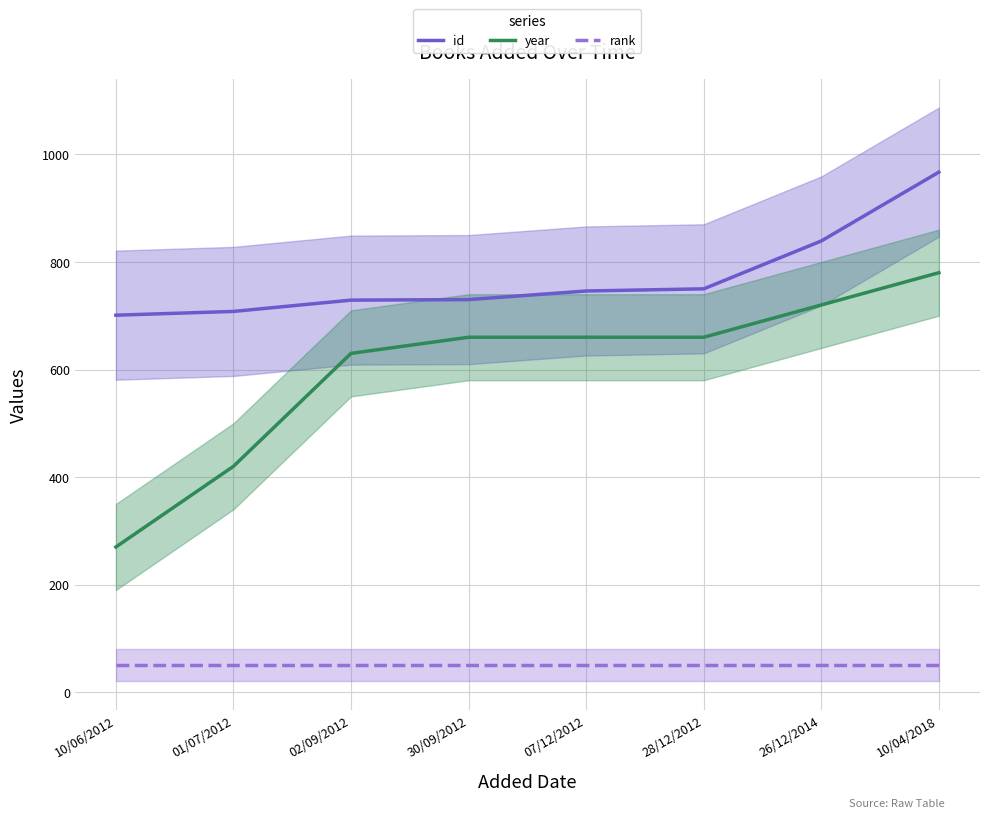

What is the minimum value for id?

701